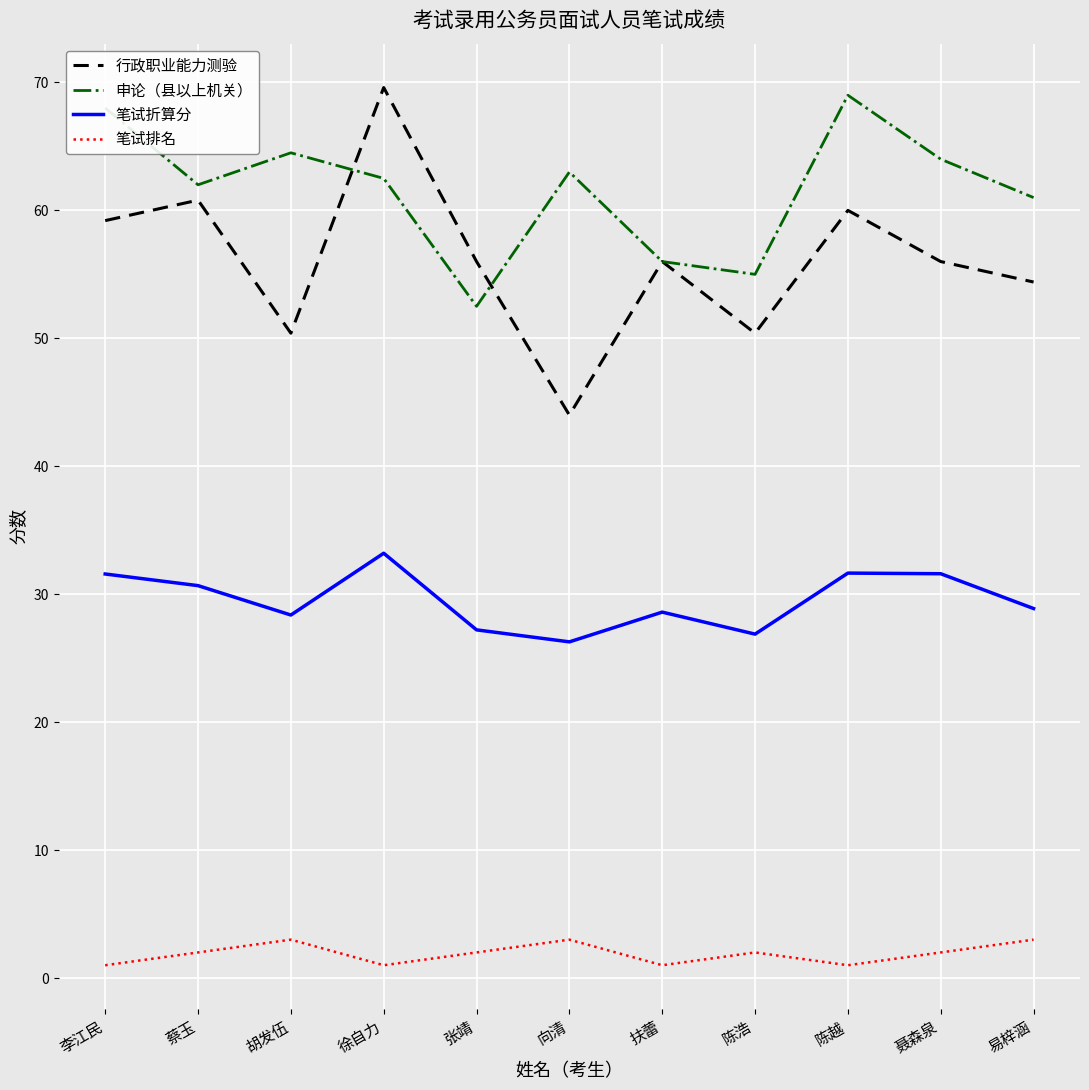

Read the 申论（县以上机关） value at 陈浩.

55.0